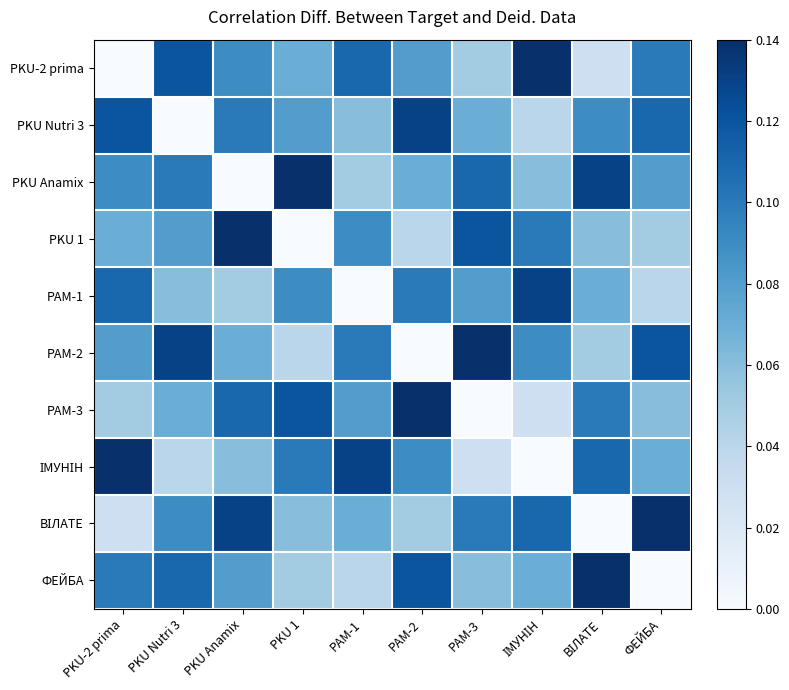

Between PKU Nutri 3 and РАМ-2, which is larger?

PKU Nutri 3